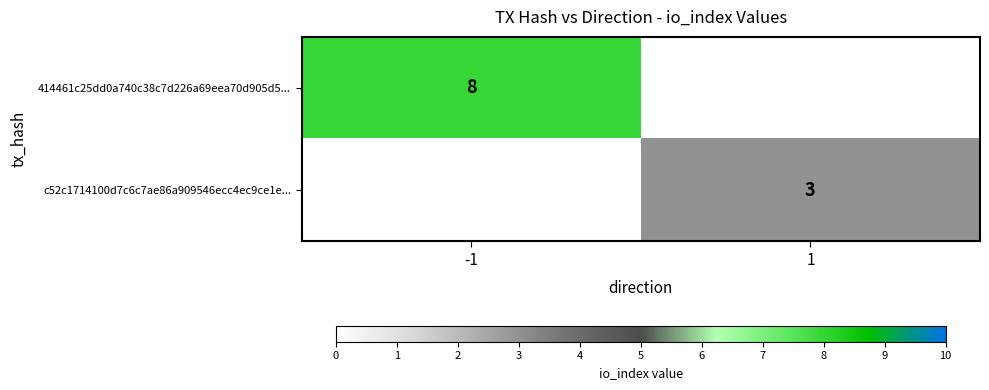

True or false: c52c1714100d7c6c7ae86a909546ecc4ec9ce1e... has a value of 3 at 1.

True